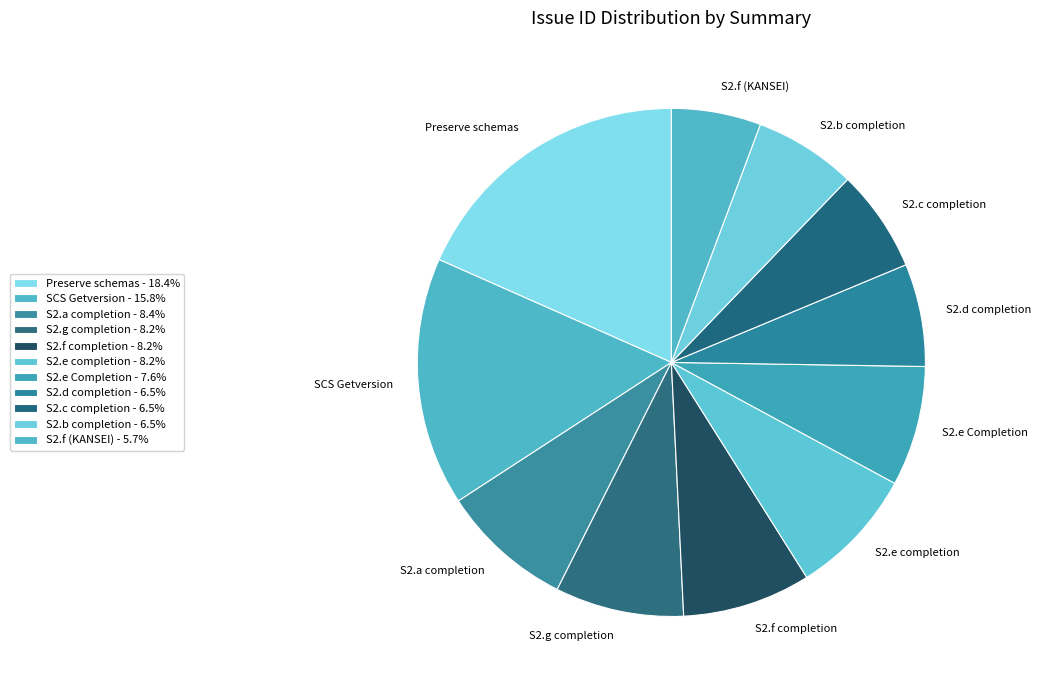

Is the sum of S2.f (KANSEI) and S2.f completion greater than half?

No